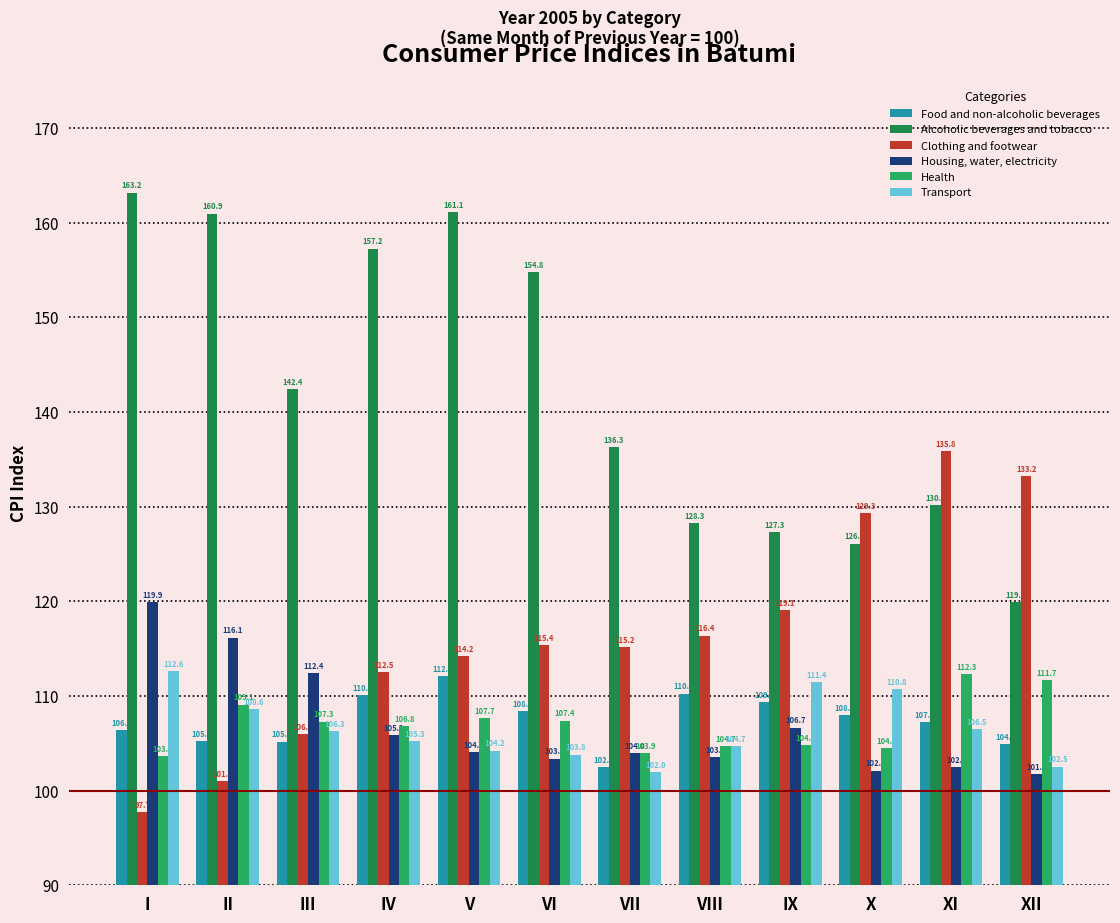

Does the chart contain stacked bars?

No